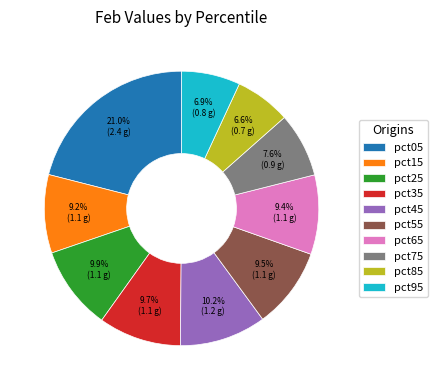

How many segments does this pie chart have?

10